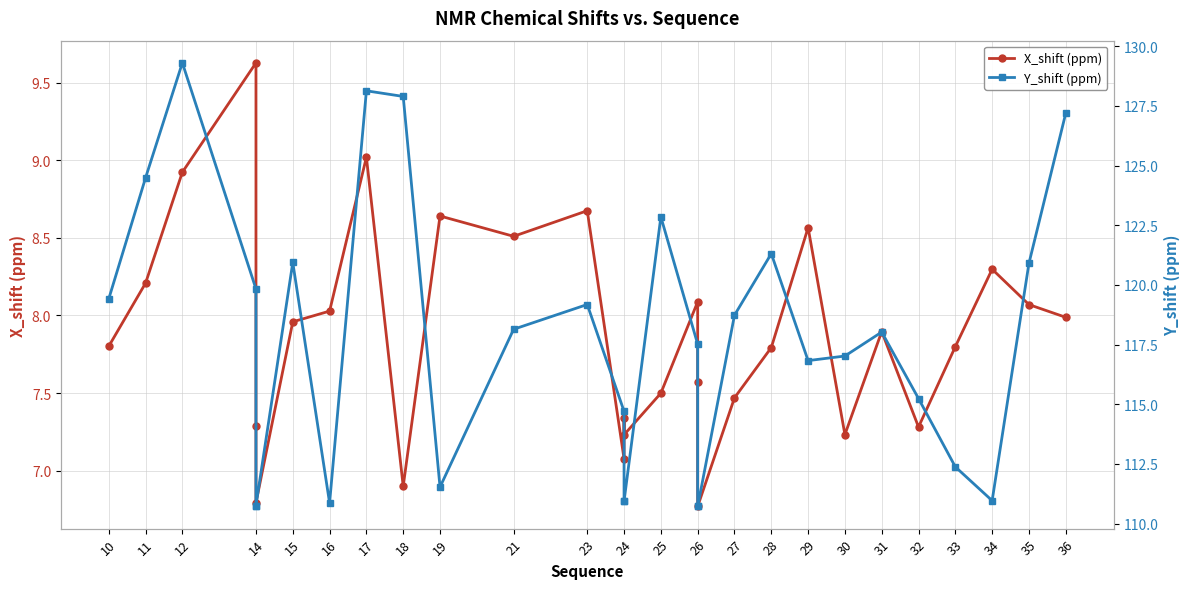

Is the value of Y_shift (ppm) at 26 greater than the value of X_shift (ppm) at 12?

Yes